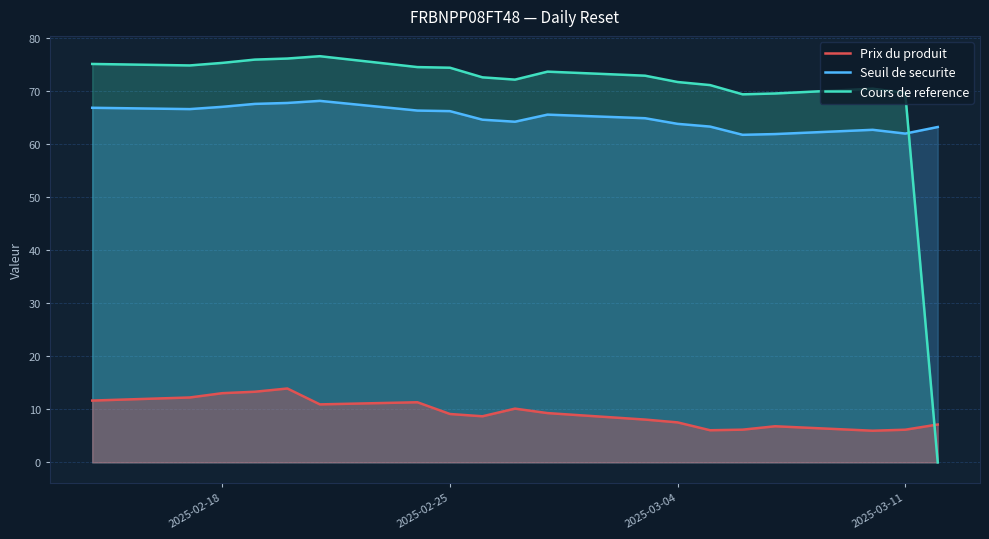

What is the difference between the maximum and minimum values in the Cours de reference series?

76.5